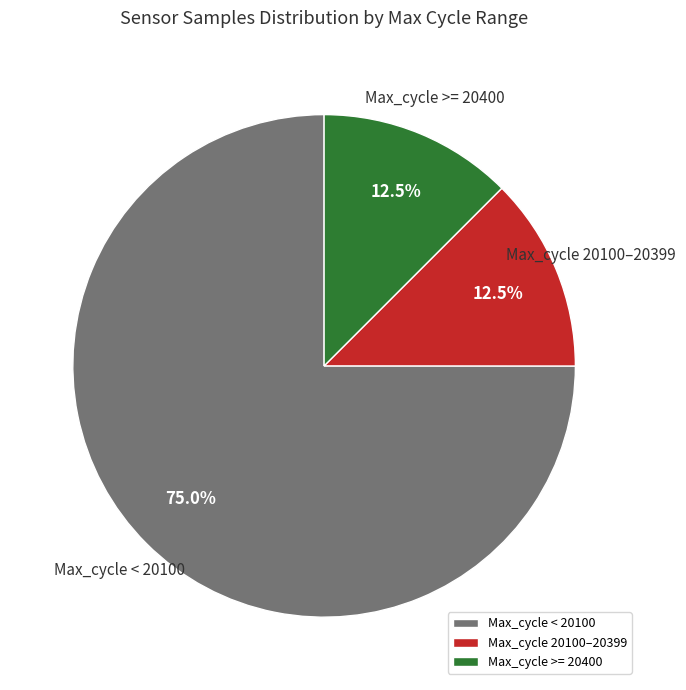

Which slice is the largest?

Max_cycle < 20100